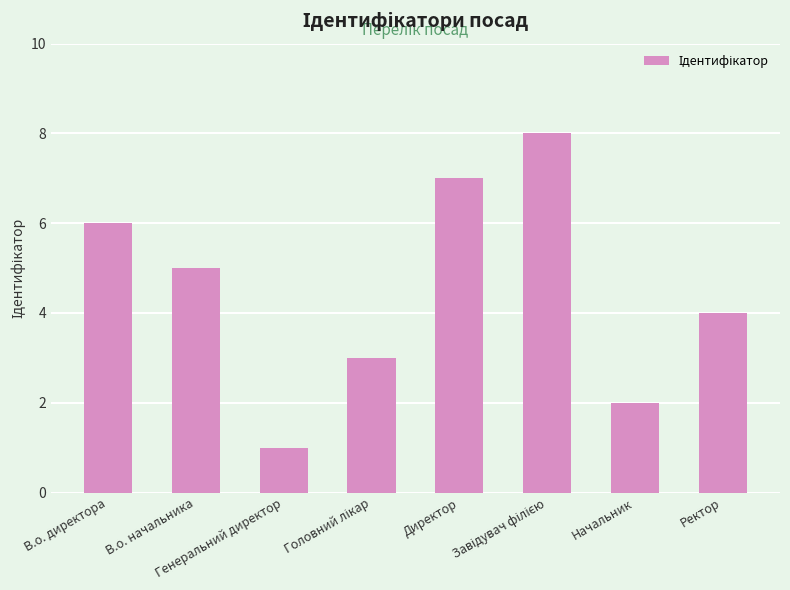

Reading right to left, transcribe all the data shown in this chart.

4	2	8	7	3	1	5	6